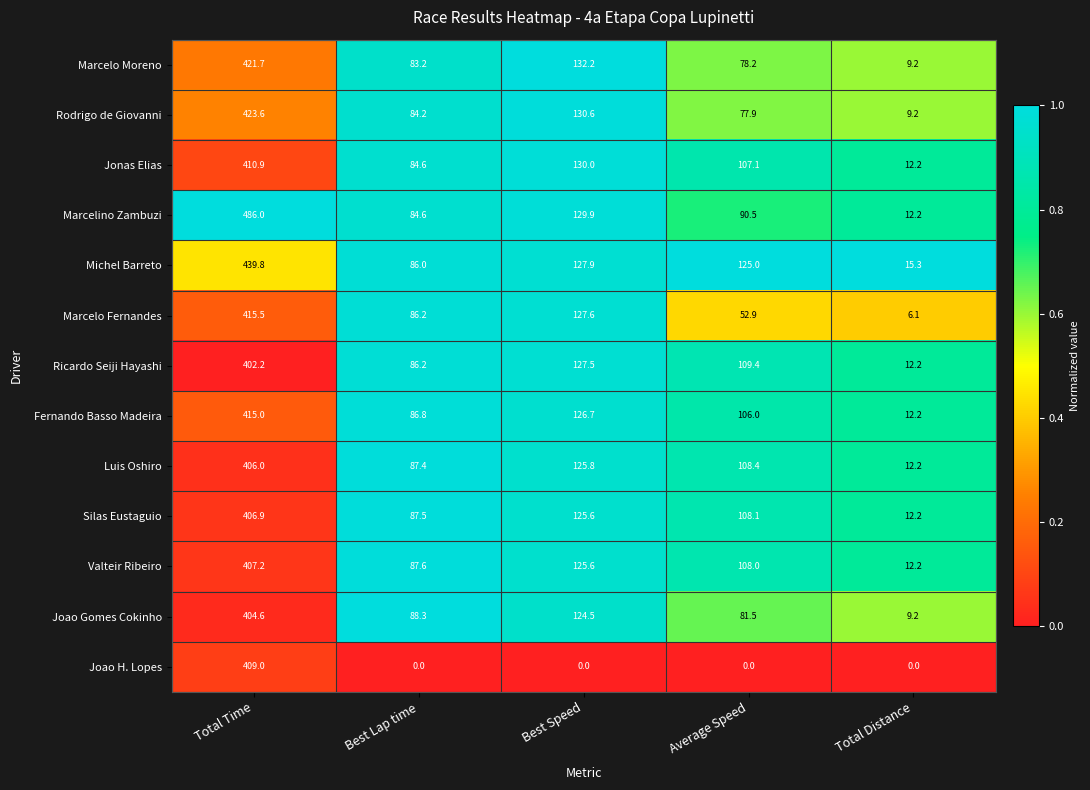

How many distinct data groups are displayed?

13